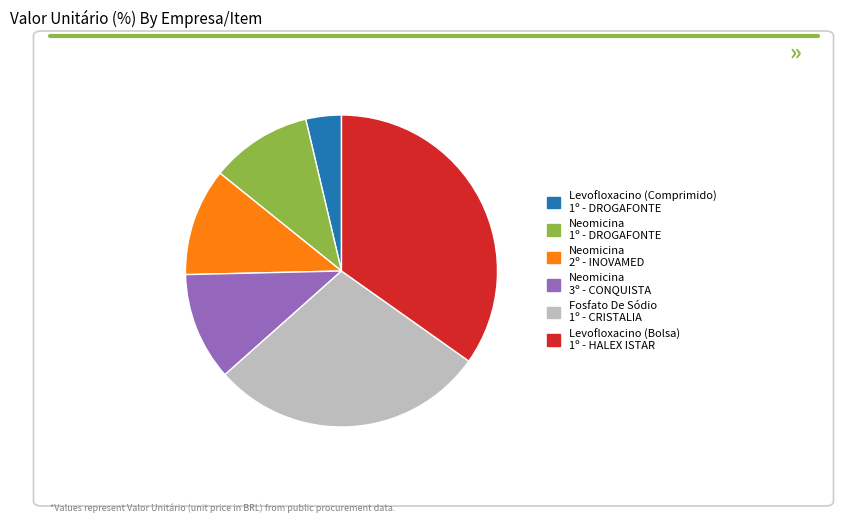

What is the ratio of the value at Neomicina 2º - INOVAMED to the value at Neomicina 3º - CONQUISTA?

1.0